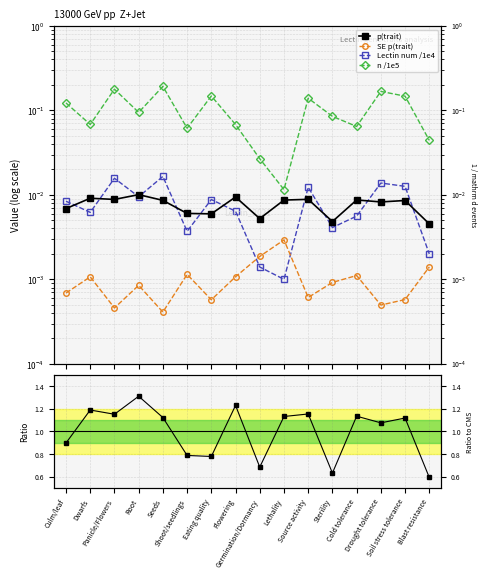

What is the difference between the second highest and minimum values in the Ratio to mean series?

0.6